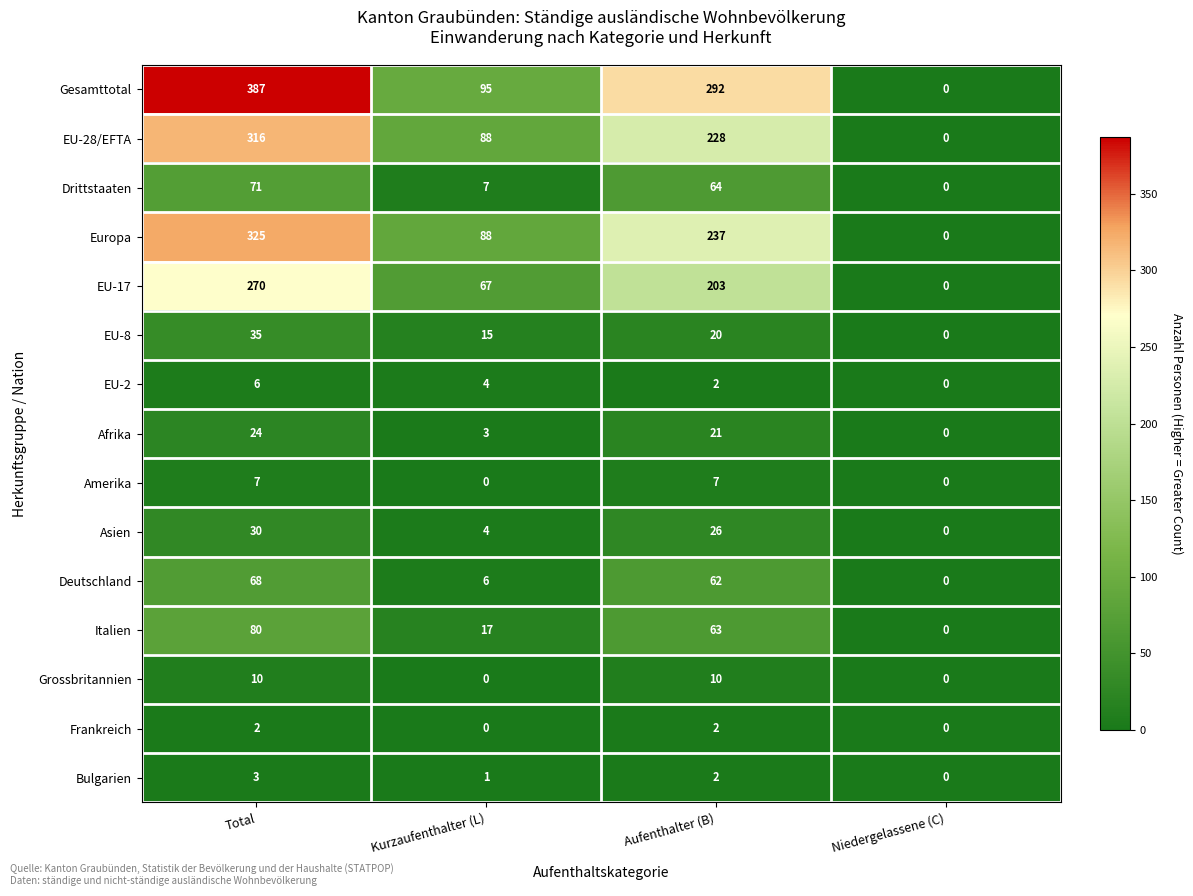

What is the difference between the highest and lowest values at Kurzaufenthalter (L)?

95